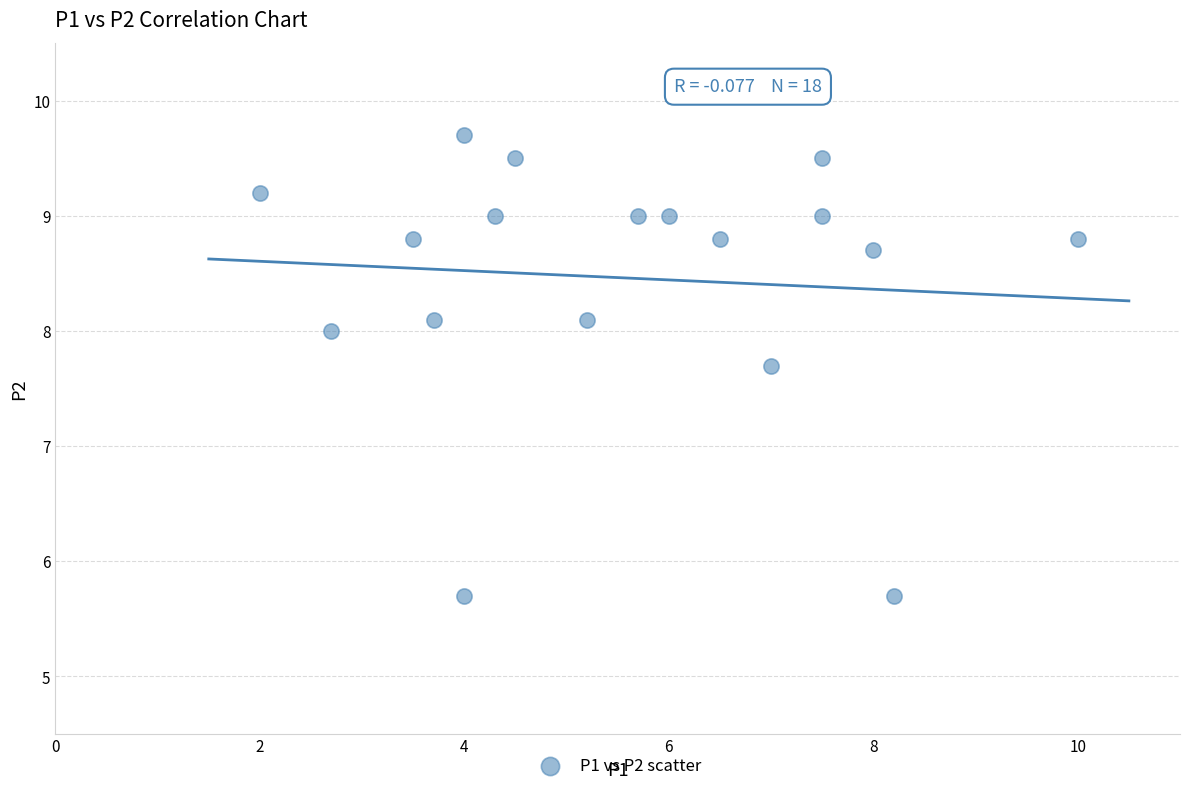

What is the range of X values (max minus min)?

8.0